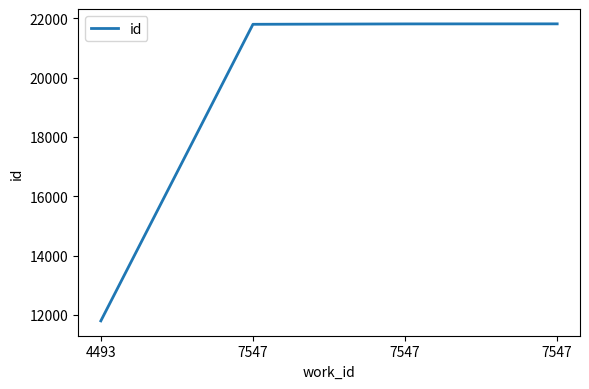

Rank the categories by value from highest to lowest.

7547, 7547, 7547, 4493